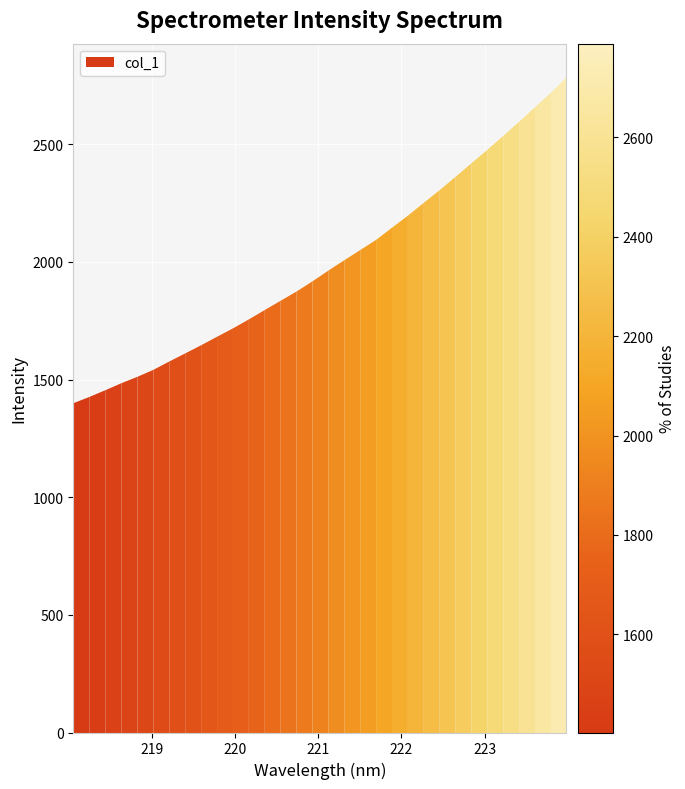

Which category has the lowest value across all series?

218.0596